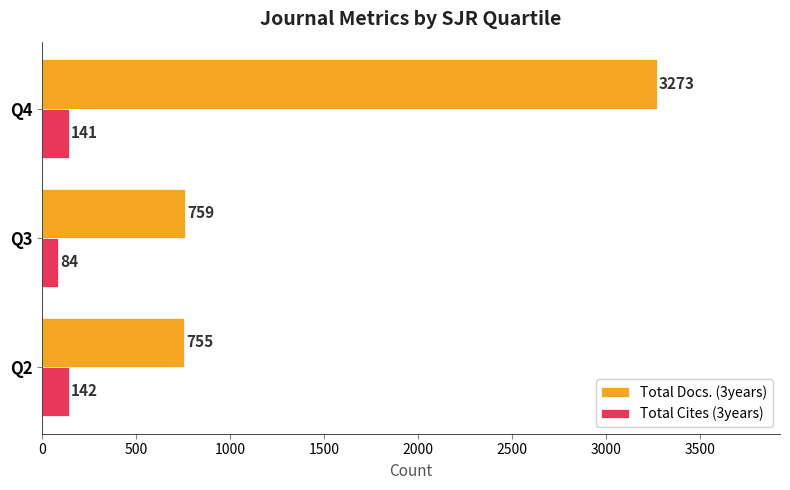

How many categories are shown in the chart?

3